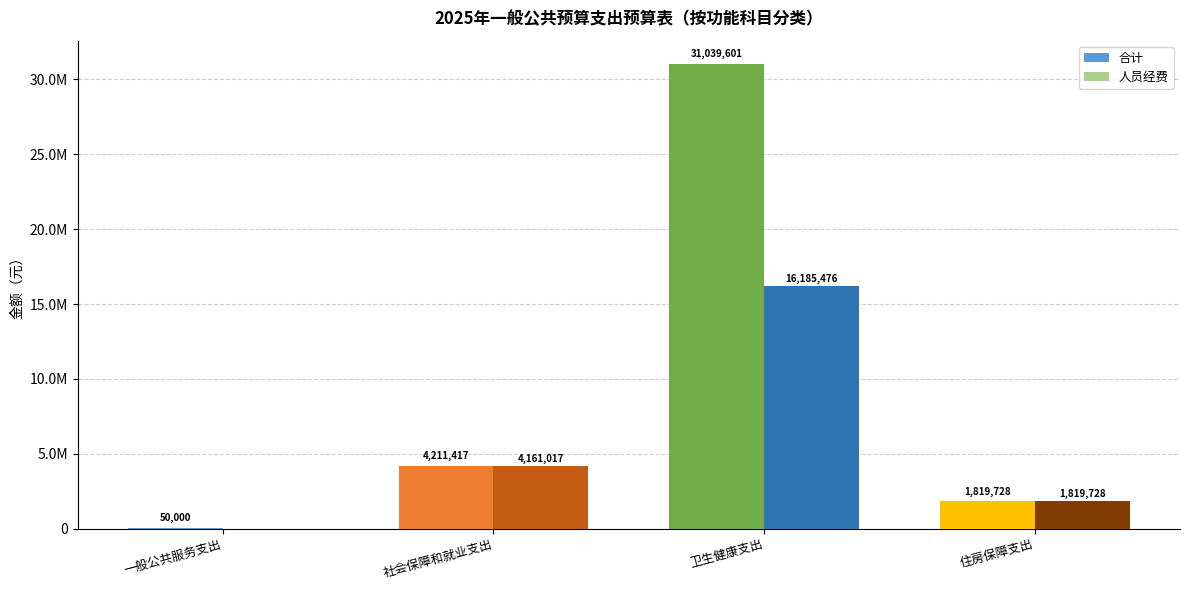

Are the bars grouped side by side (vs. stacked)?

Yes